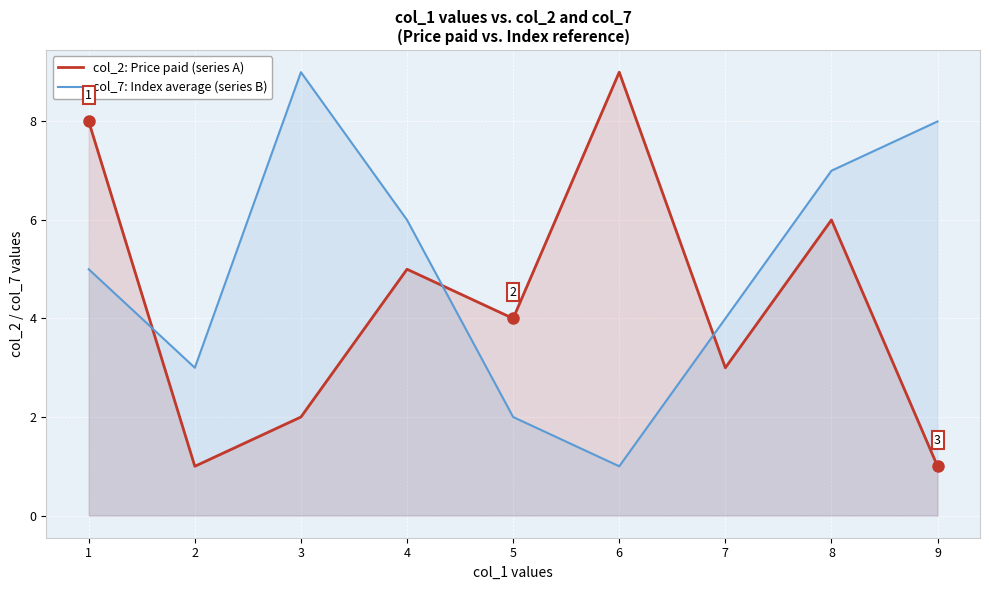

Where is the first local minimum for col_2: Price paid (series A)?

2